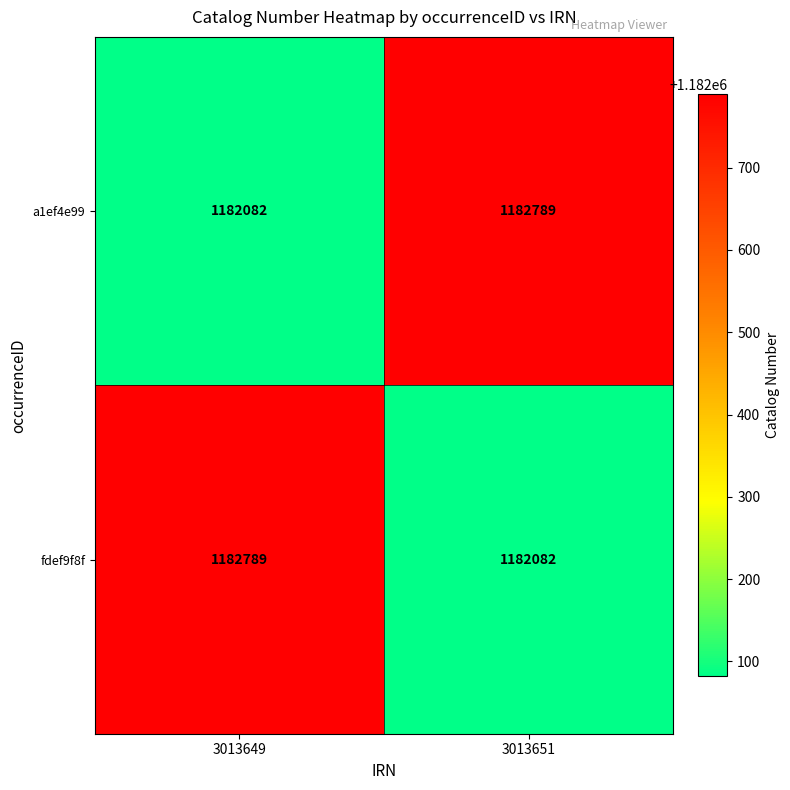

What is the greatest value displayed?

1182789